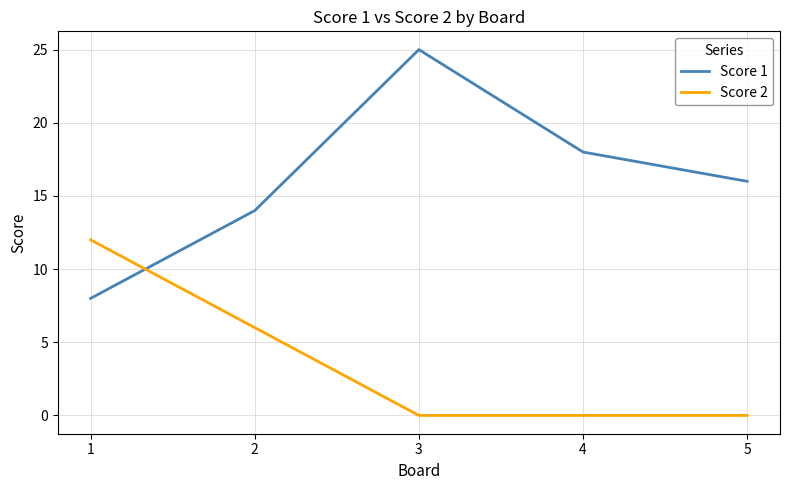

True or false: Score 2 has a value of 9 at 2.

False